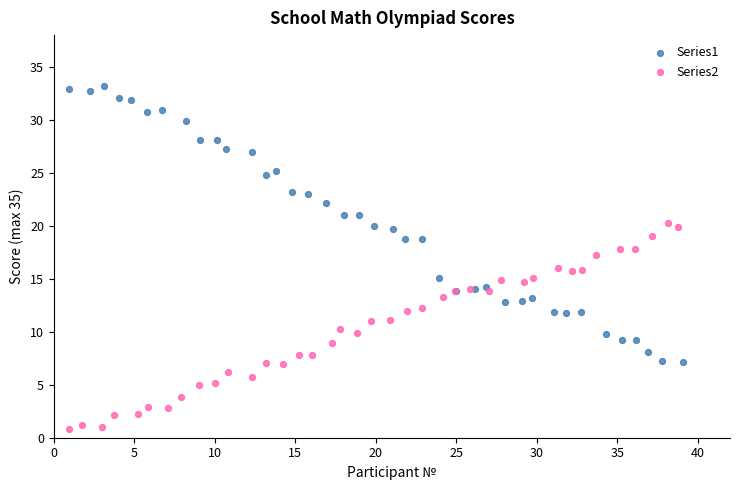

What are all the series names shown in the legend?

Series1, Series2